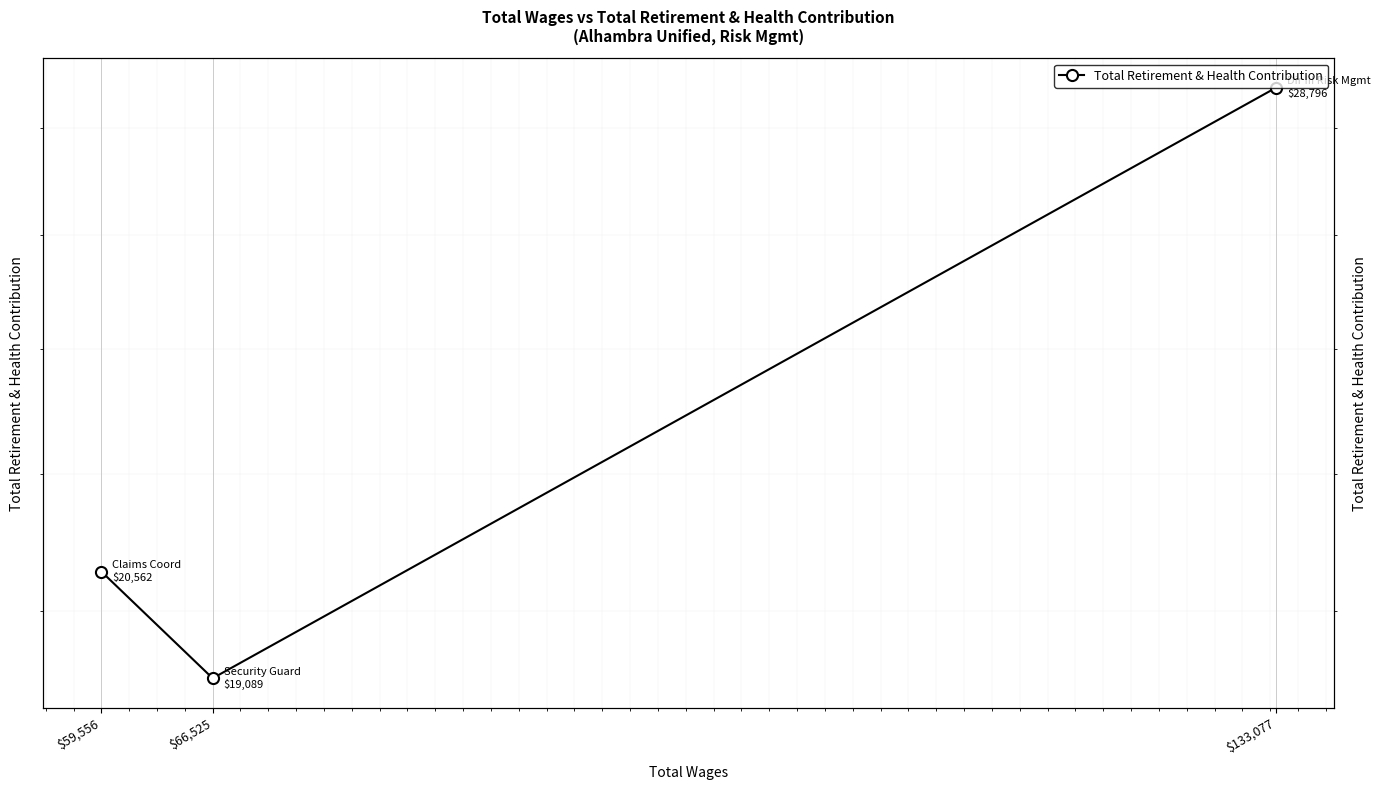

Where does the data first go above 20562?

$133,077